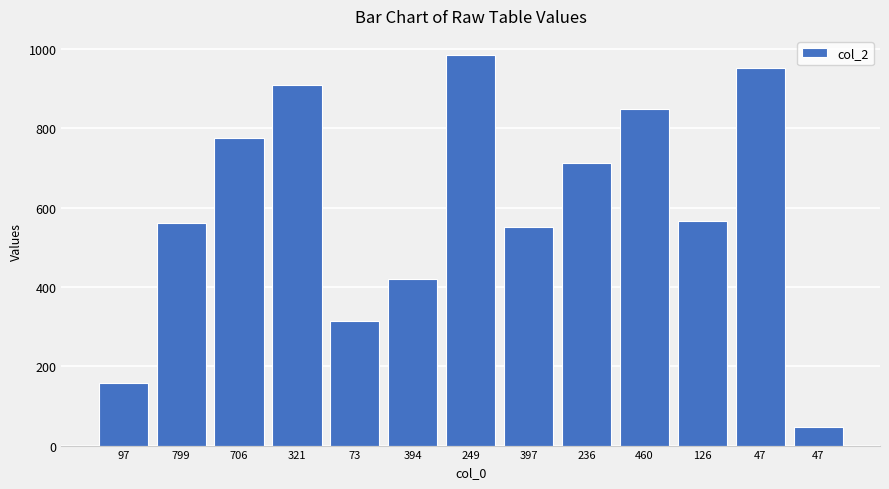

What is the difference between the values at 799 and 73?

248